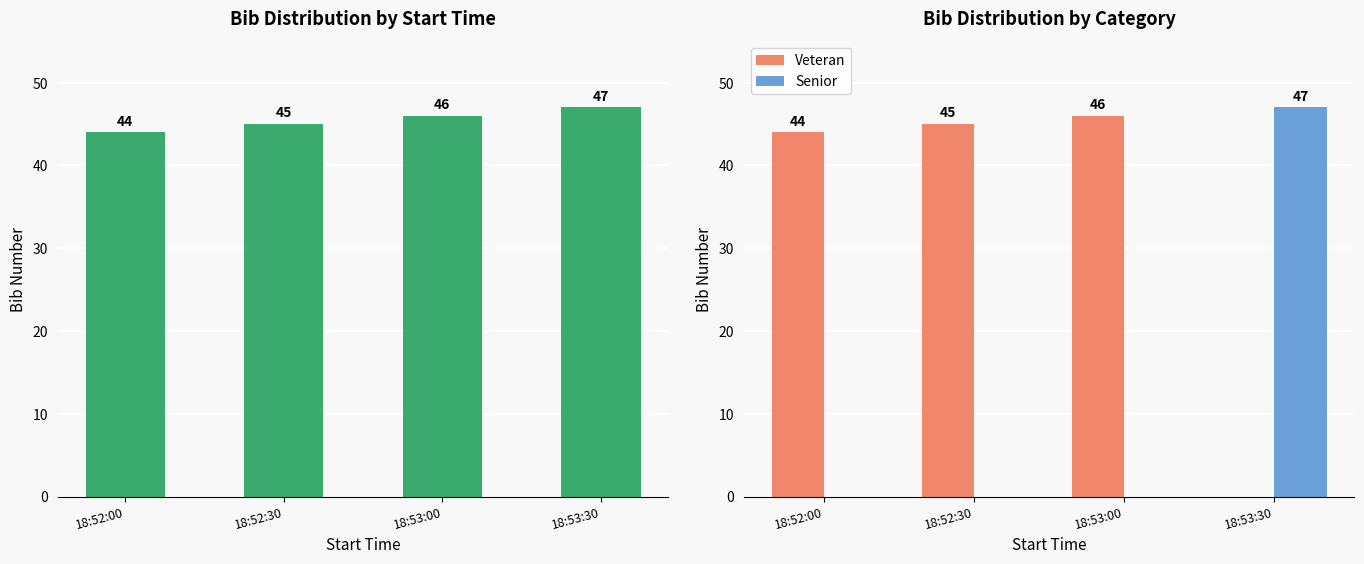

What is the difference between the bib values at 18:53:30 and 18:53:00?

1